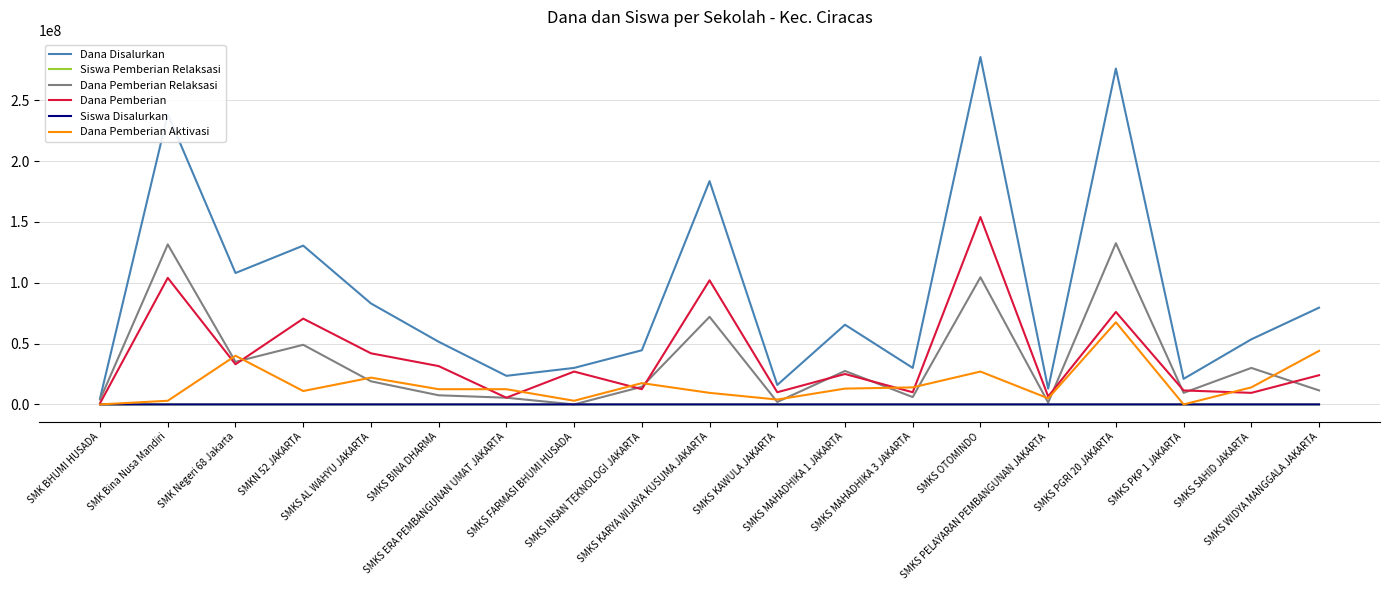

What is the maximum value for Dana Pemberian Aktivasi?

67500000